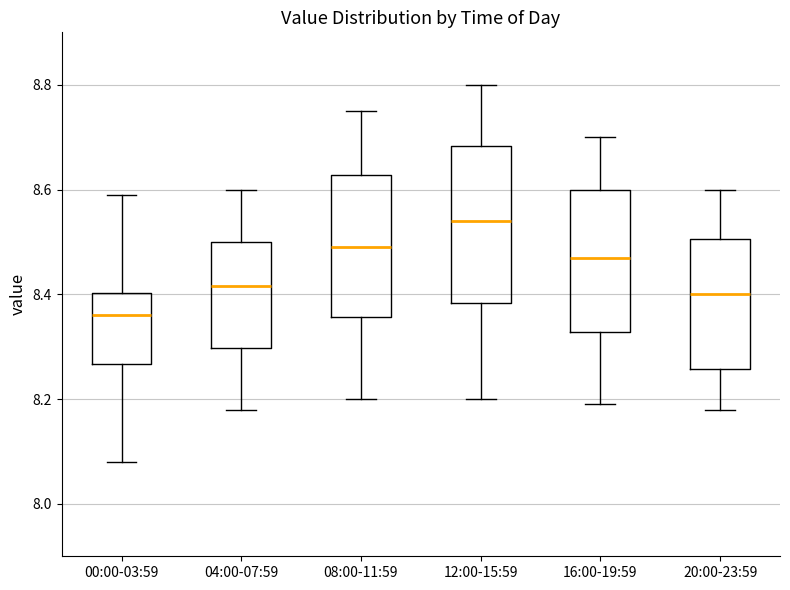

Which box's median line is the highest?

12:00-15:59